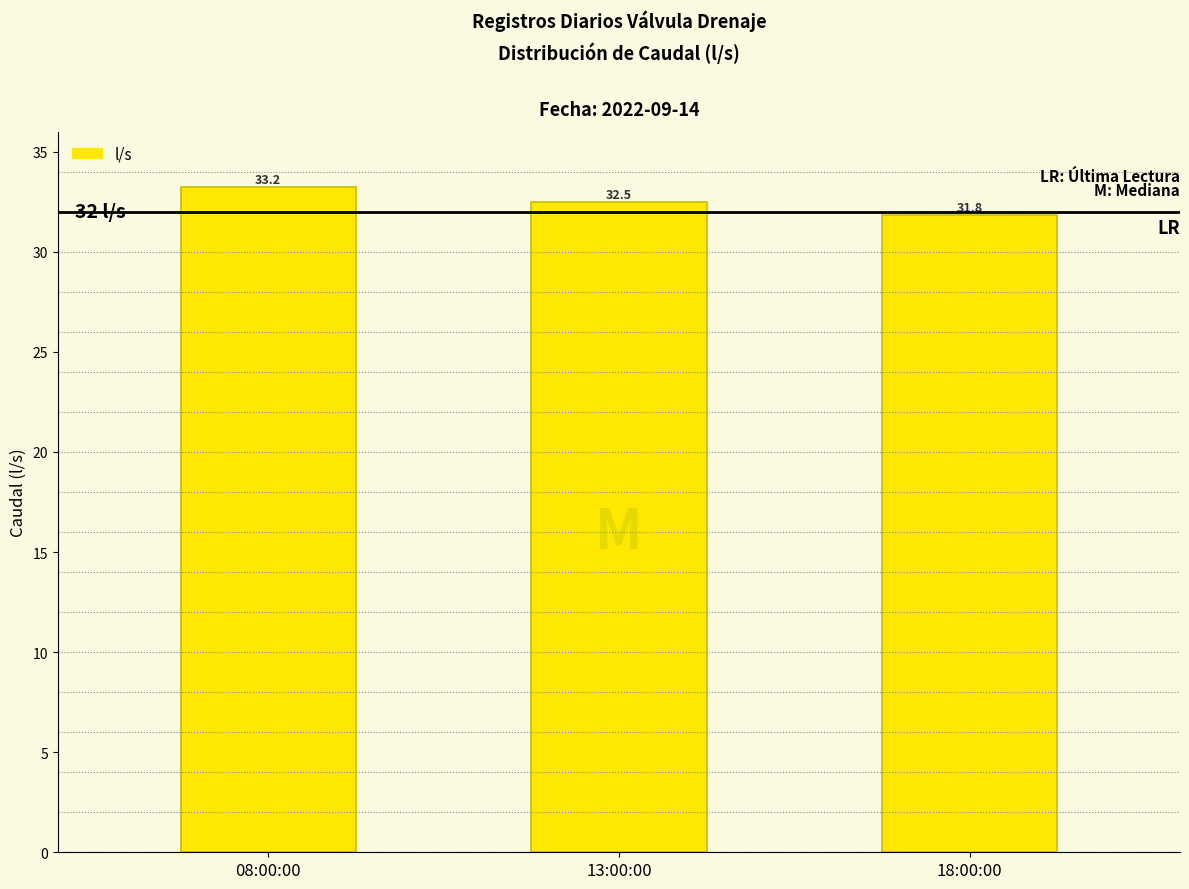

Reading right to left, what are all the values shown in this chart?

31.8	32.5	33.2